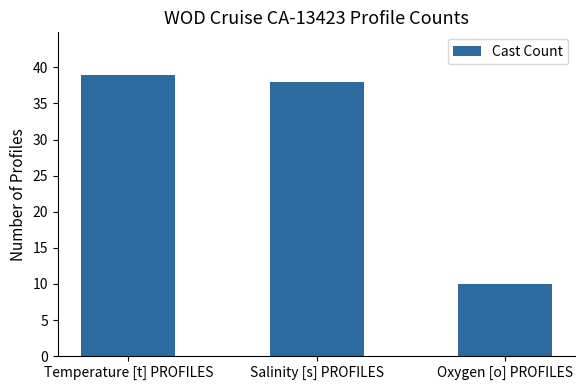

What is the greatest value displayed?

39